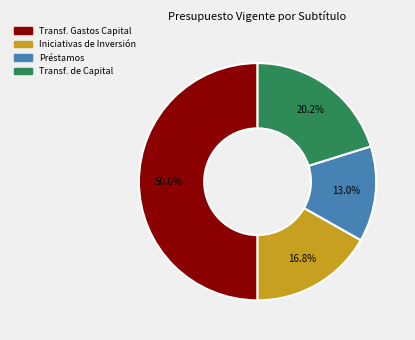

Which category has the smallest portion of the pie?

Préstamos